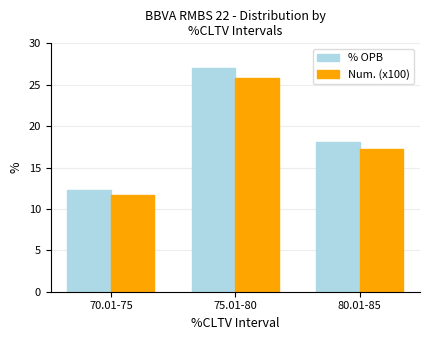

At which label is Num. (x100) closest to 18?

80.01-85